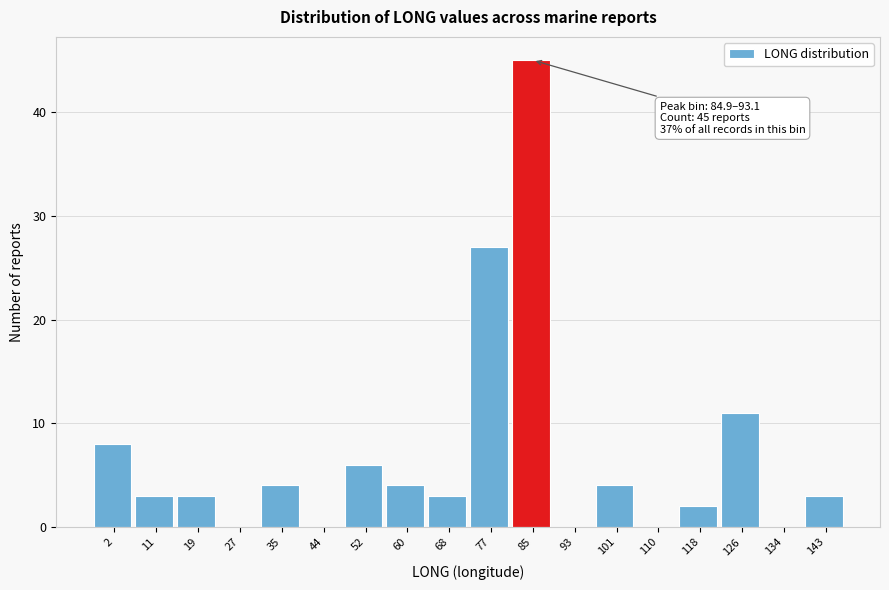

Reading left to right, what are all the values shown in this chart?

2=8	11=3	19=3	27=0	35=4	44=0	52=6	60=4	68=3	77=27	85=45	93=0	101=4	110=0	118=2	126=11	134=0	143=3